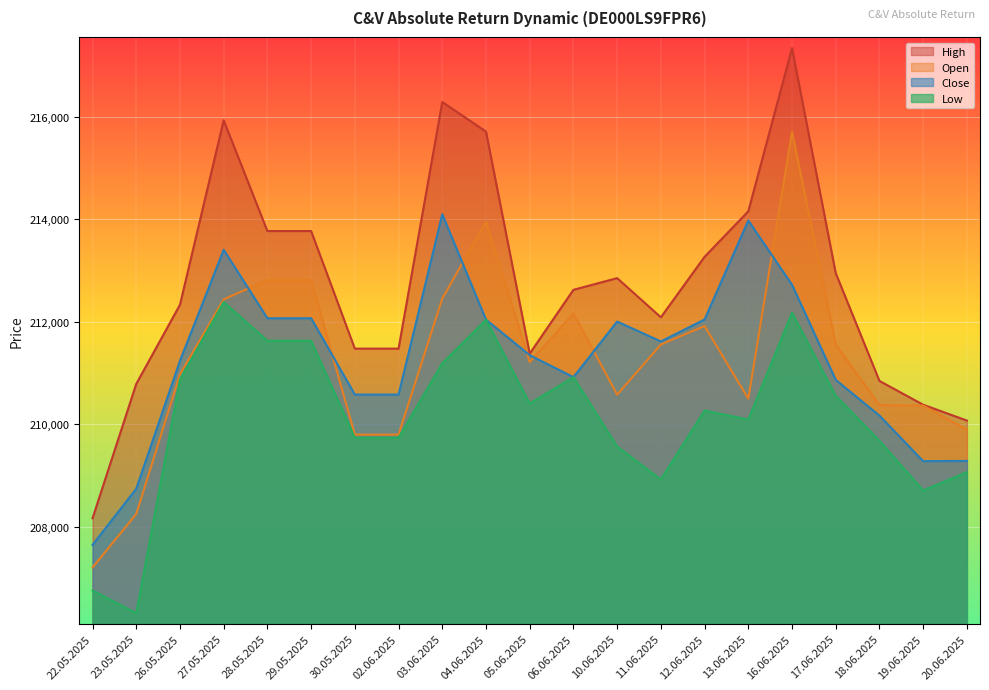

Reading right to left, list all the values displayed in this chart.

Open: 209896	210366	210375	211555	215704	210501	211917	211556	210578	212163	211214	213954	212453	209799	209799	212815	212815	212436	210974	208251	207208
High: 210073	210382	210846	212948	217337	214154	213267	212087	212851	212623	211379	215709	216286	211476	211476	213769	213769	215929	212331	210788	208167
Low: 209067	208710	209679	210557	212177	210093	210269	208925	209567	210920	210405	212041	211192	209739	209739	211630	211630	212384	210876	206316	206760
Close: 209286	209281	210170	210866	212722	213975	212045	211616	212004	210920	211348	212041	214097	210580	210580	212069	212069	213404	211239	208742	207648